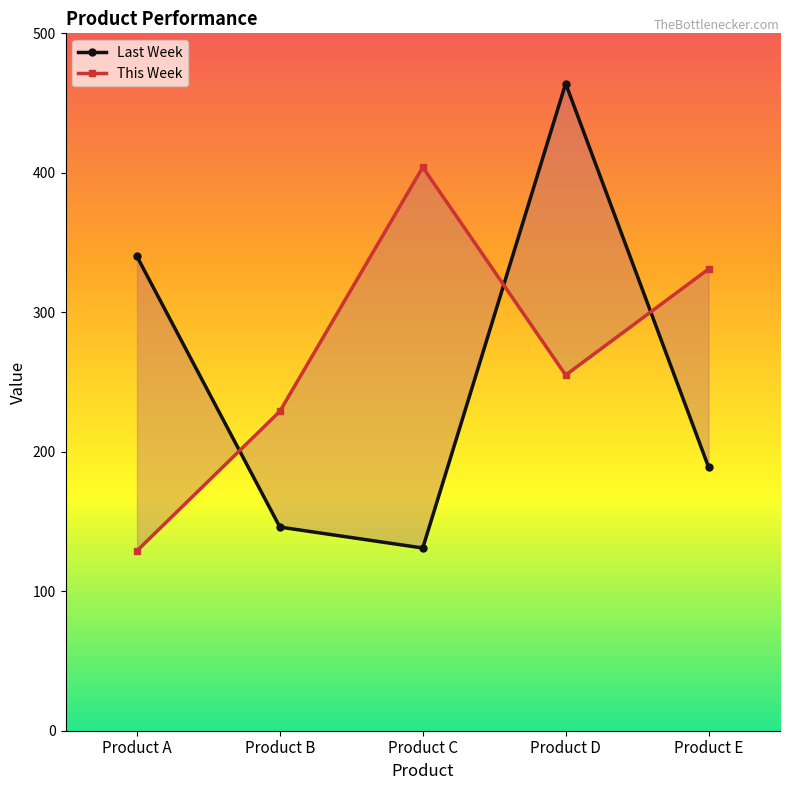

In Last Week, how many points are higher than both neighbors (excluding endpoints)?

1